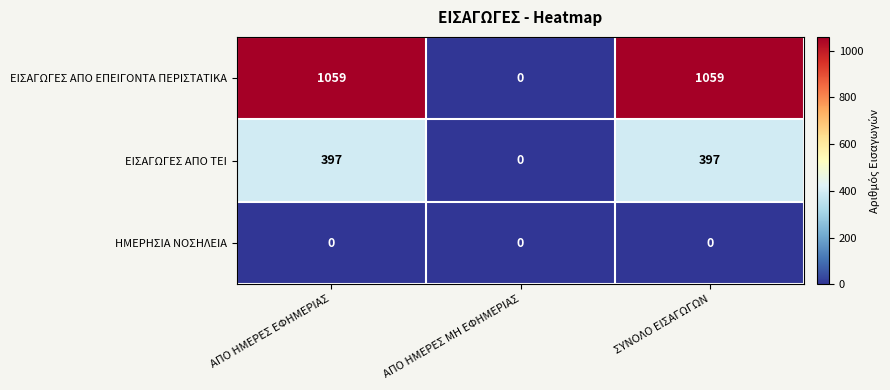

How many ΕΙΣΑΓΩΓΕΣ ΑΠΟ ΕΠΕΙΓΟΝΤΑ ΠΕΡΙΣΤΑΤΙΚΑ values are between 0 and 1059?

3